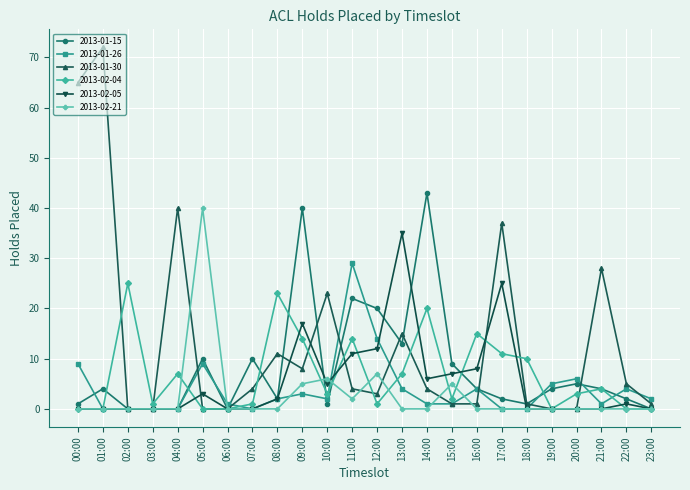

Does the chart have visible grid lines?

Yes